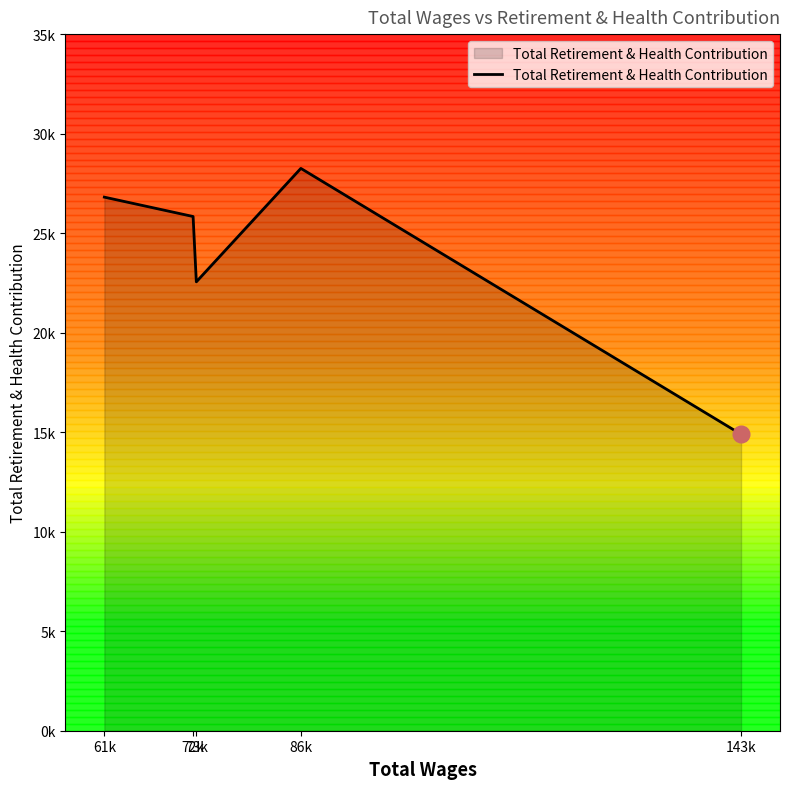

Which has a higher value, 72k or 61k?

61k